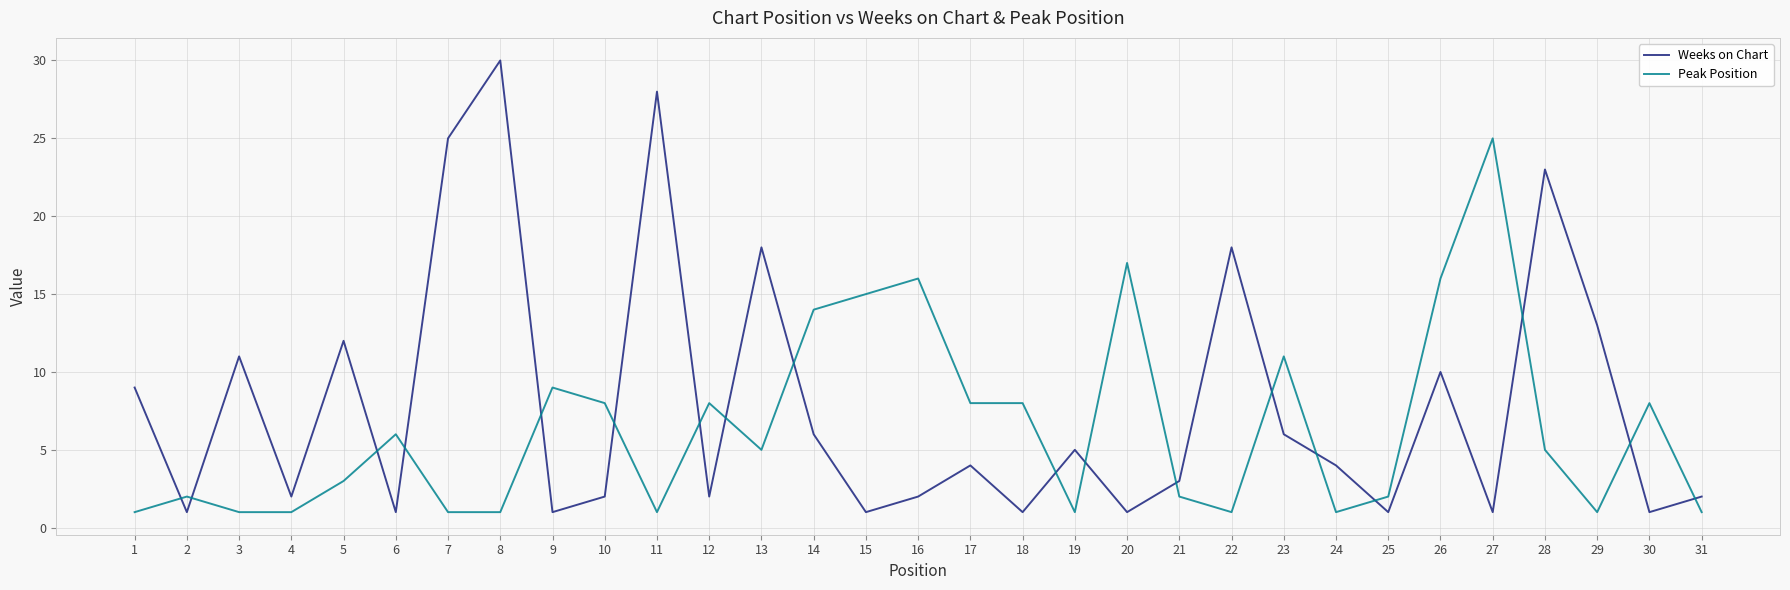

Read the Weeks on Chart value at 18.

1